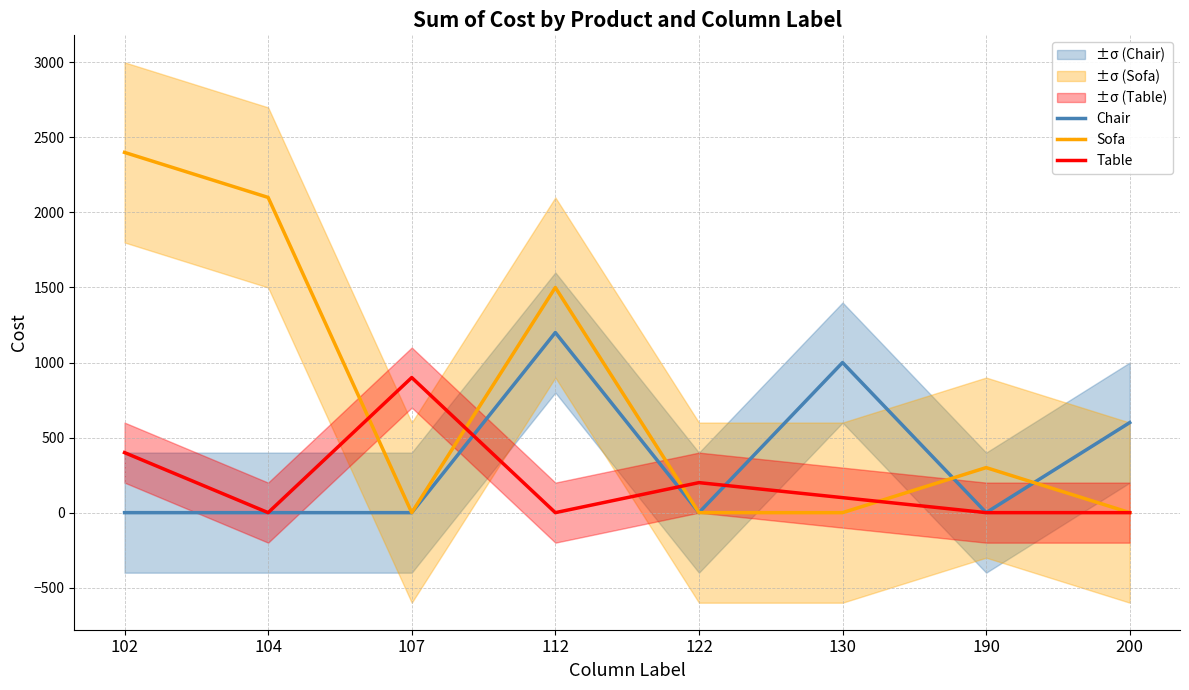

Rank the series by their average value, from highest to lowest.

Sofa, Chair, Table